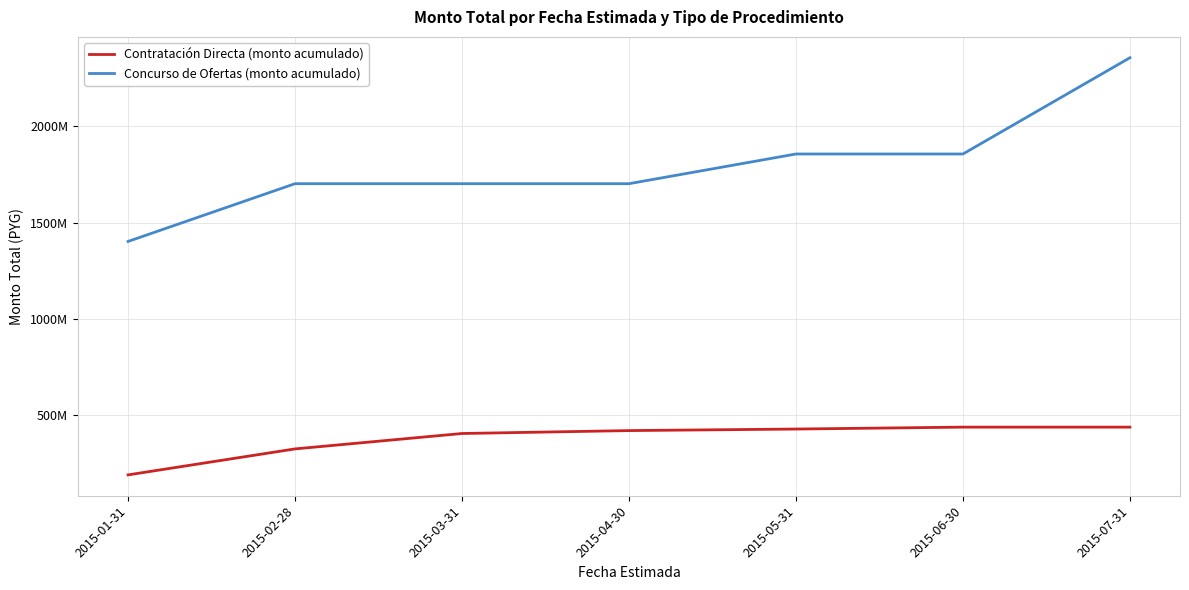

At how many categories does at least one series exceed 1901807397?

1